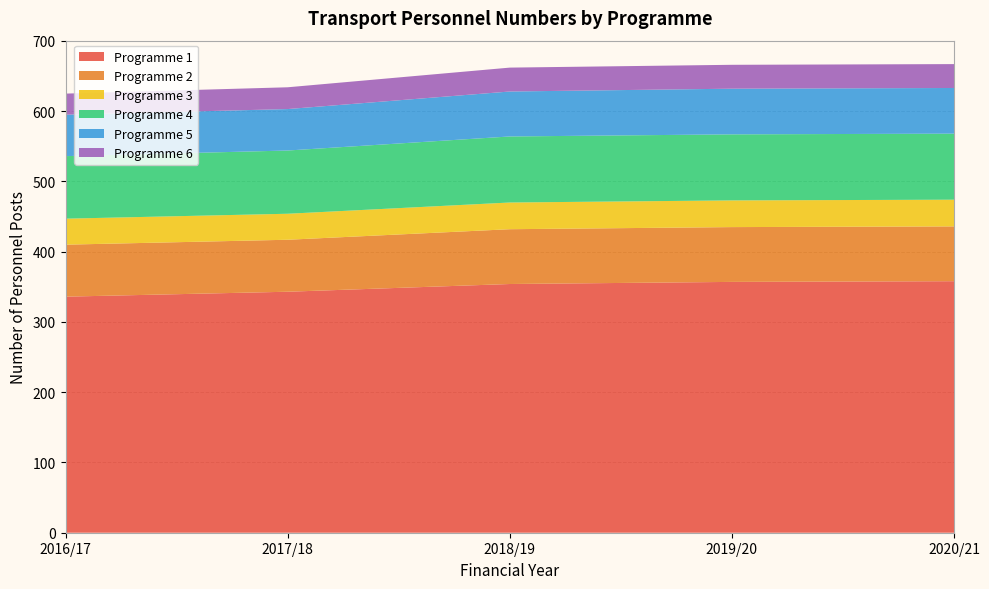

Reading left to right, transcribe all the data shown in this chart.

Programme 1: 336	343	354	357	358
Programme 2: 74	74	78	78	78
Programme 3: 37	37	38	38	38
Programme 4: 89	90	94	94	94
Programme 5: 59	59	64	65	65
Programme 6: 30	31	34	34	34